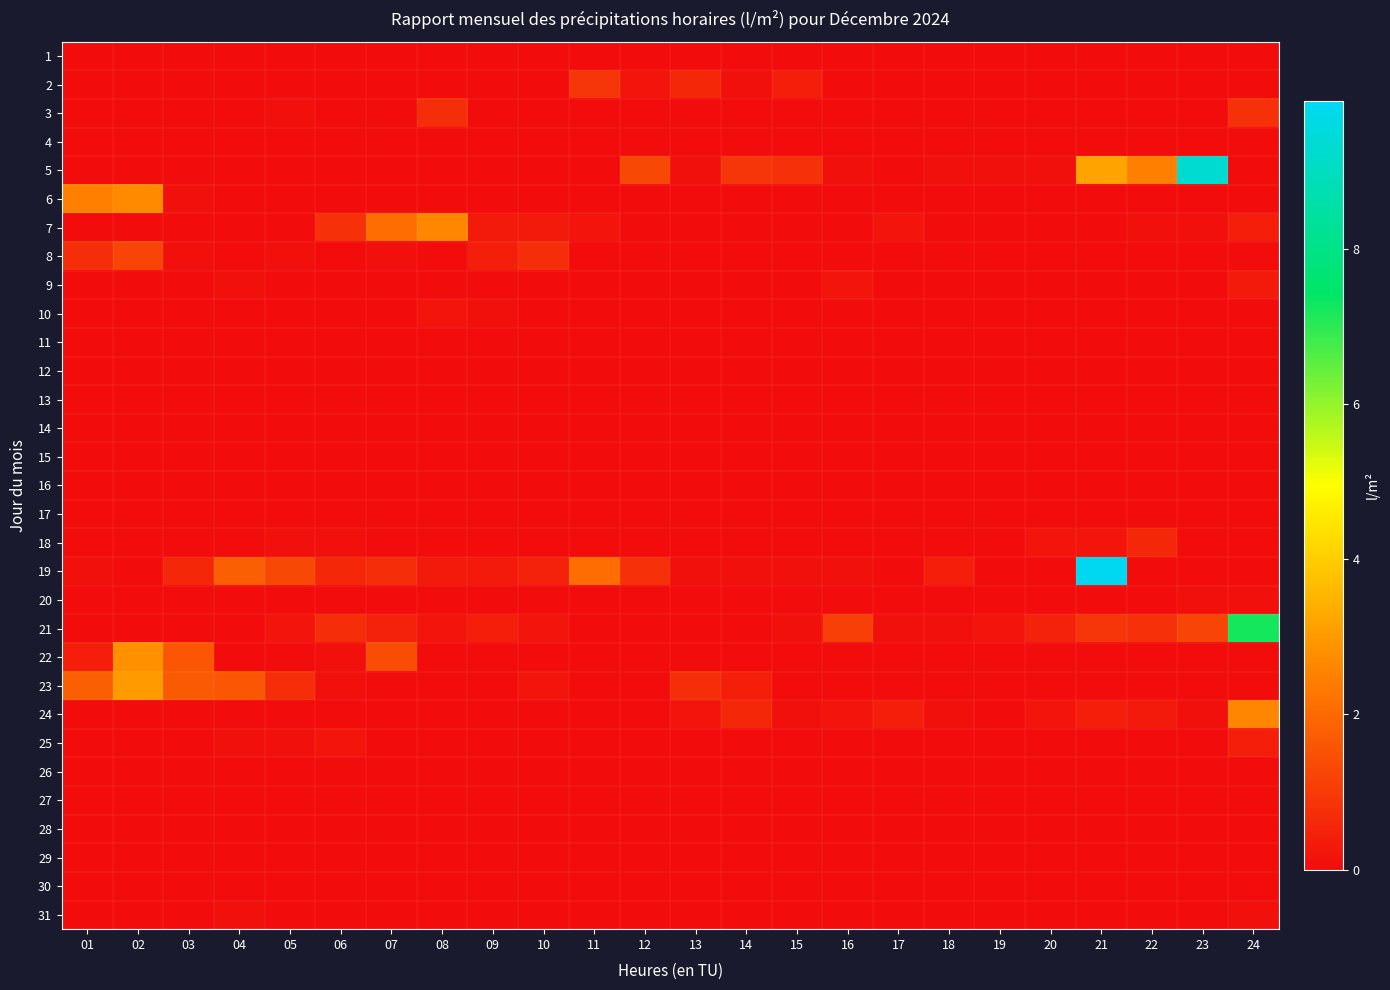

Count the number of categories in the chart.

24